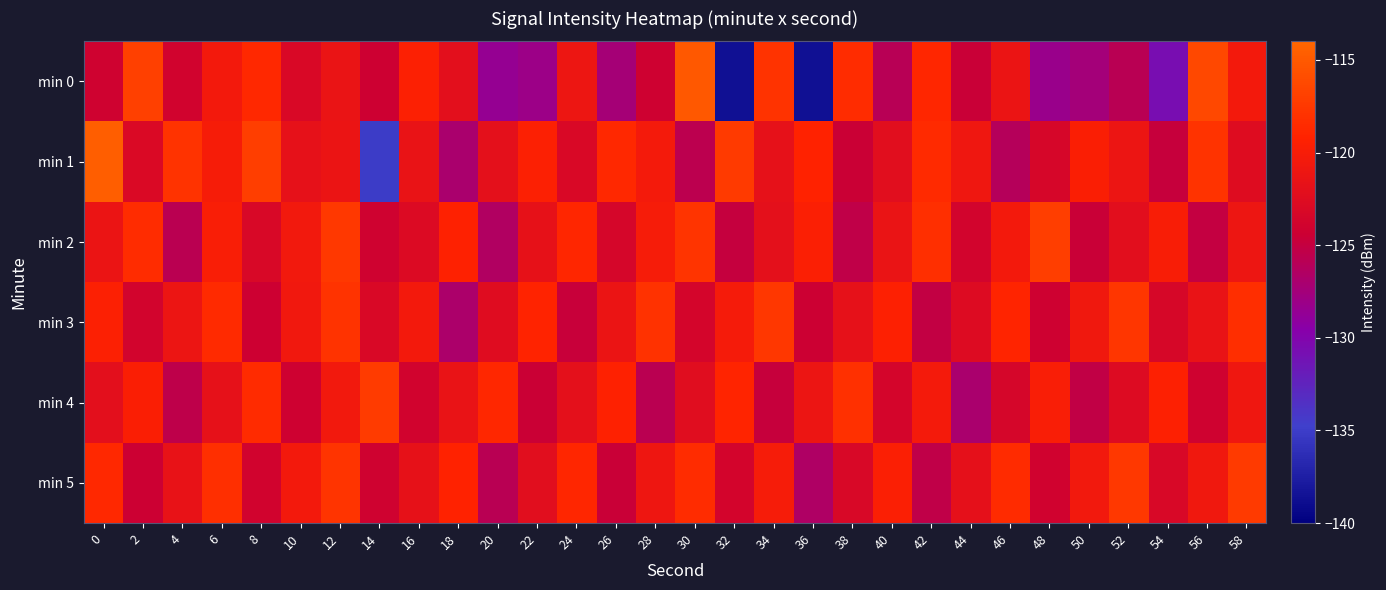

At which category is the sum across all series the highest?

12